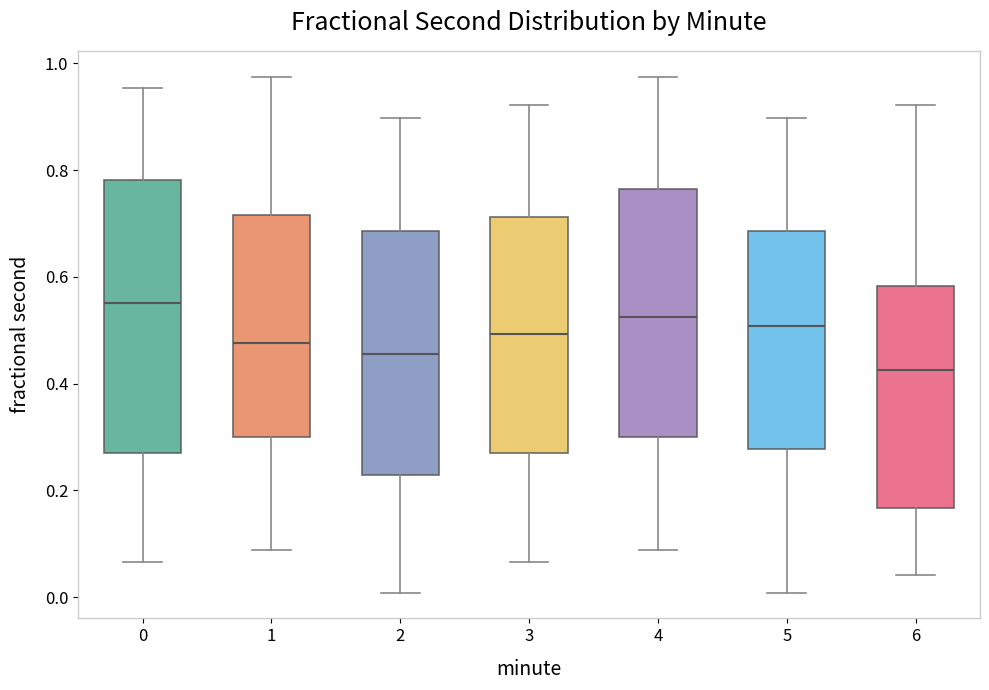

Reading left to right, read every box against the y-axis: the position of its median line, the range the box covers, and the ends of its whiskers. The values are not printed on the chart, so give them approximately, as read against the axis.

0: median 0.56, box 0.28 to 0.78, whiskers 0.06 to 0.96
1: median 0.48, box 0.30 to 0.72, whiskers 0.08 to 0.98
2: median 0.46, box 0.22 to 0.68, whiskers 0.00 to 0.90
3: median 0.50, box 0.28 to 0.72, whiskers 0.06 to 0.92
4: median 0.52, box 0.30 to 0.76, whiskers 0.08 to 0.98
5: median 0.50, box 0.28 to 0.68, whiskers 0.00 to 0.90
6: median 0.42, box 0.16 to 0.58, whiskers 0.04 to 0.92